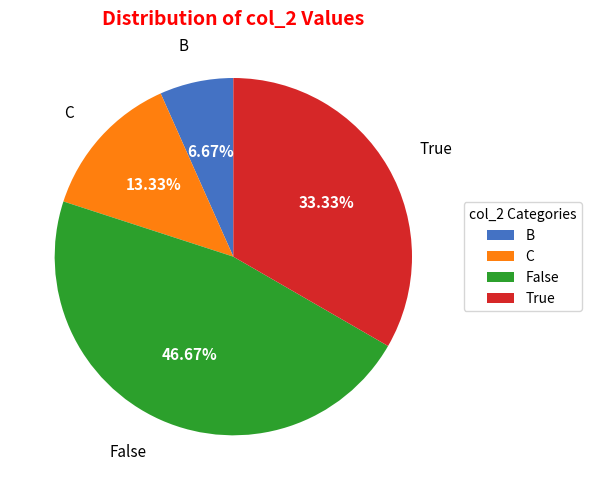

Approximately how many times larger is the value at C compared to B?

2.0